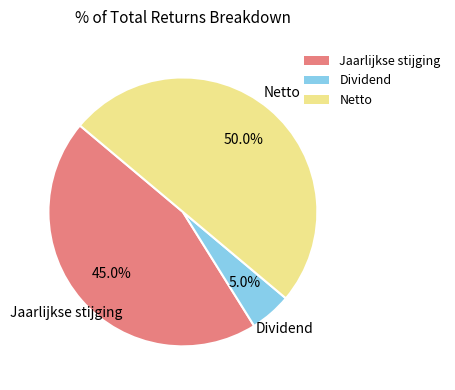

What is the smallest slice in the pie chart?

Dividend